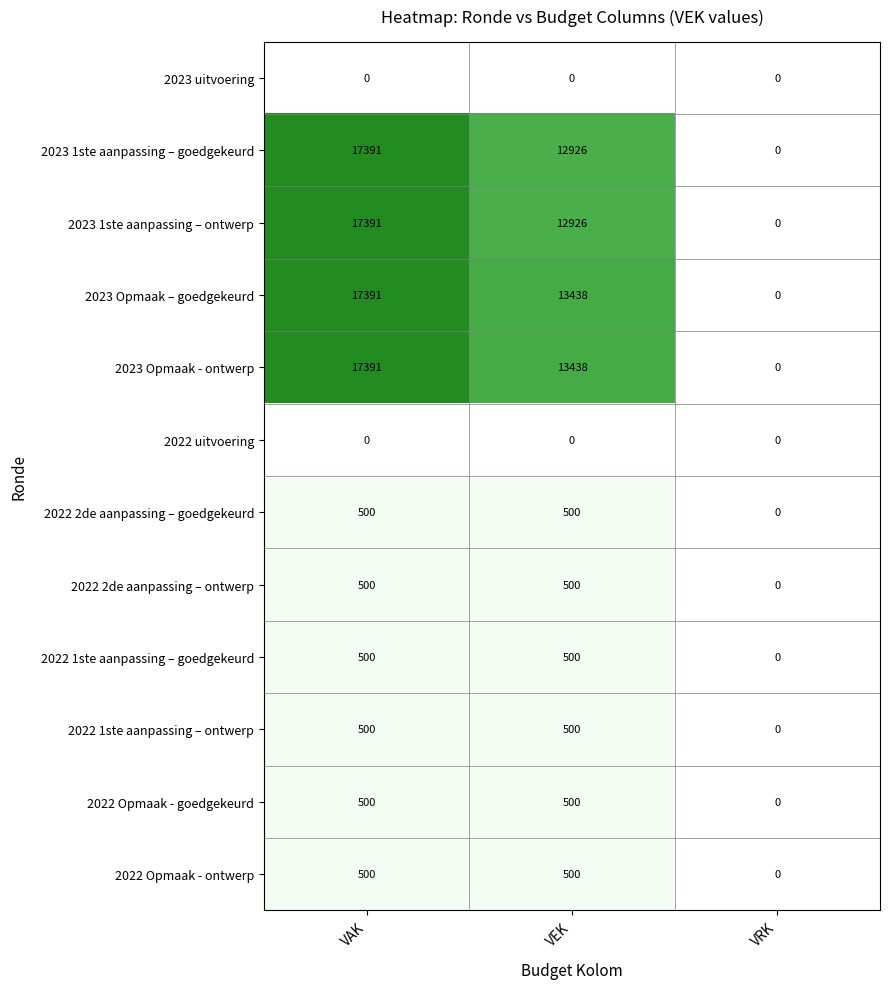

The value of 2023 1ste aanpassing – ontwerp at VRK is 9000. True or false?

False